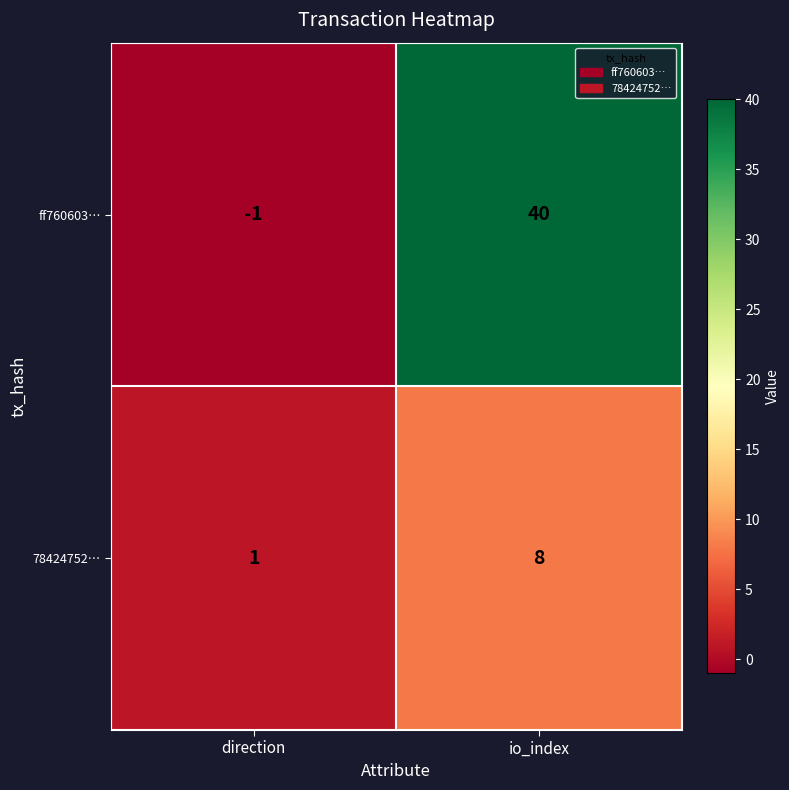

Between direction and io_index, which series saw the biggest shift?

ff760603…